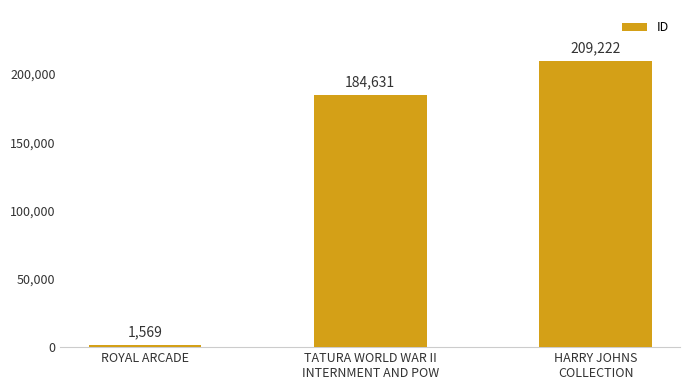

Are the bars grouped side by side (vs. stacked)?

No